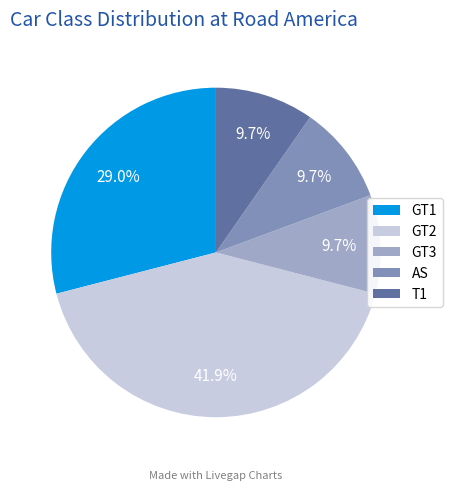

What is the ratio of the value at GT1 to the value at AS?

3.0